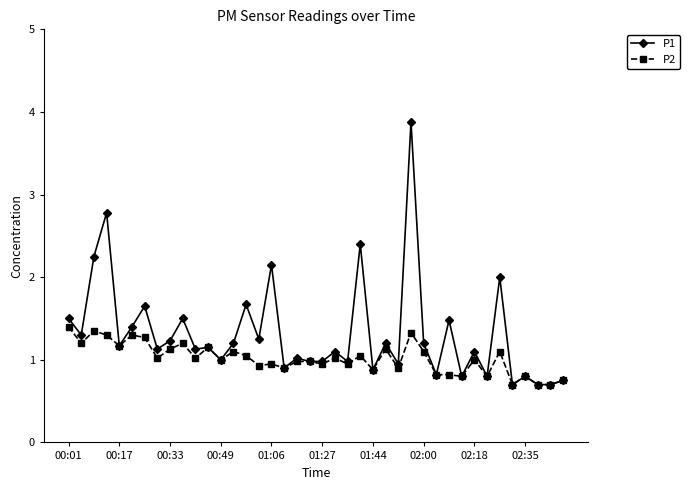

What is the highest value of the P2 series?

1.4